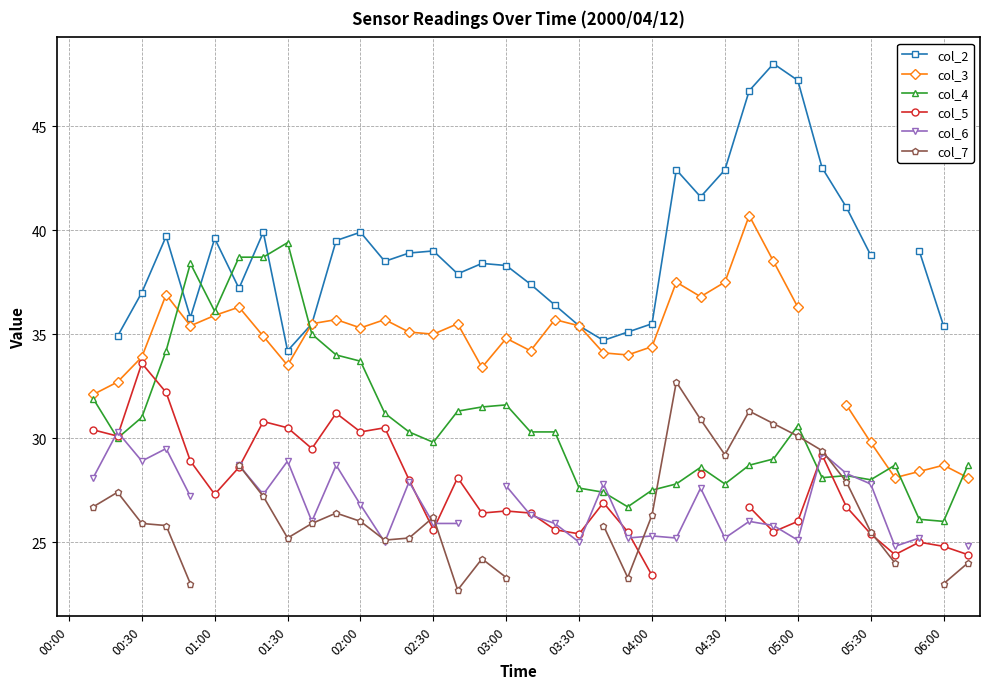

Between 14 and 26, which series saw the biggest shift?

col_7